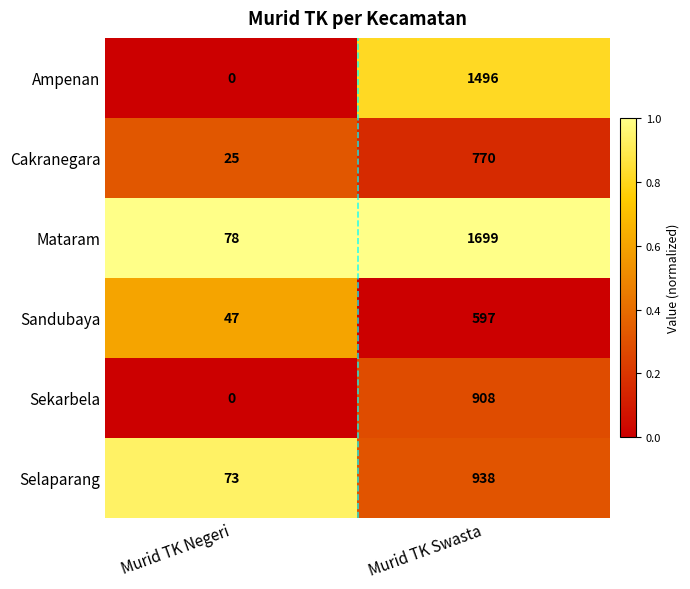

Reading left to right, list all the values displayed in this chart.

Ampenan: Murid TK Negeri=0	Murid TK Swasta=1496
Cakranegara: Murid TK Negeri=25	Murid TK Swasta=770
Mataram: Murid TK Negeri=78	Murid TK Swasta=1699
Sandubaya: Murid TK Negeri=47	Murid TK Swasta=597
Sekarbela: Murid TK Negeri=0	Murid TK Swasta=908
Selaparang: Murid TK Negeri=73	Murid TK Swasta=938